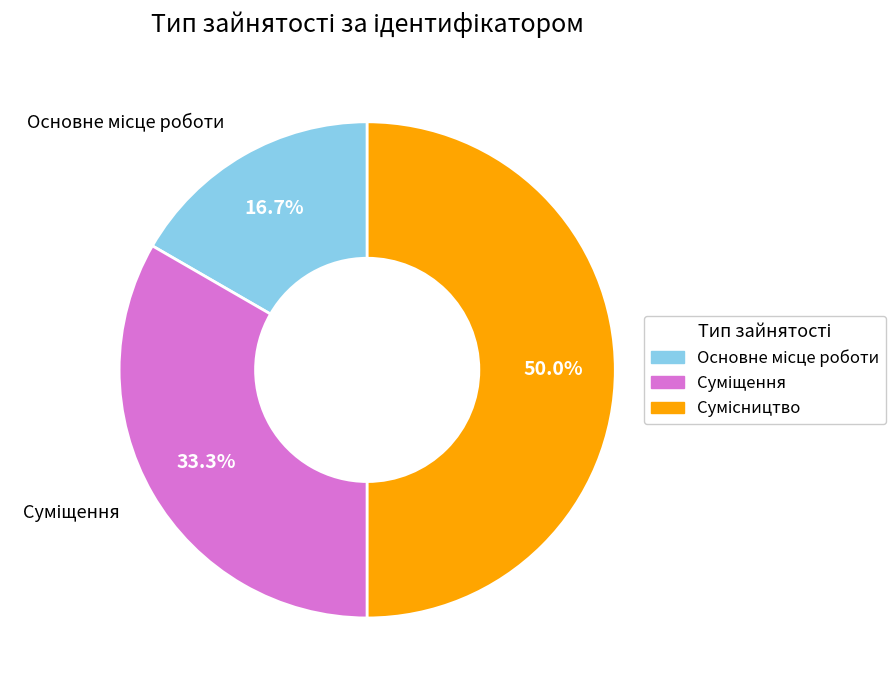

How many segments does this pie chart have?

3